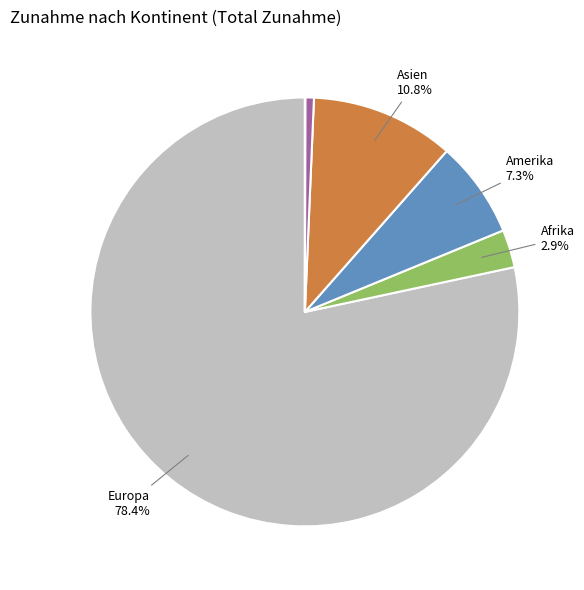

Does any single category account for the majority?

Yes